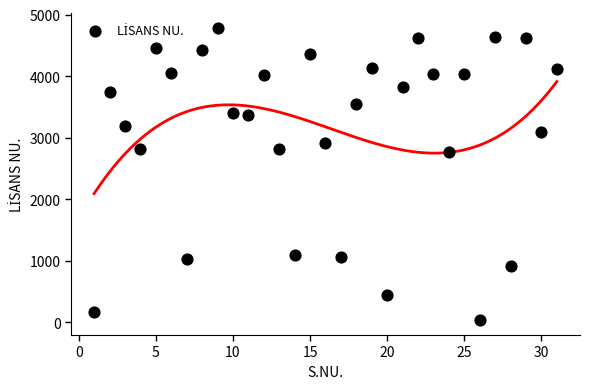

What is the range of X values (max minus min)?

30